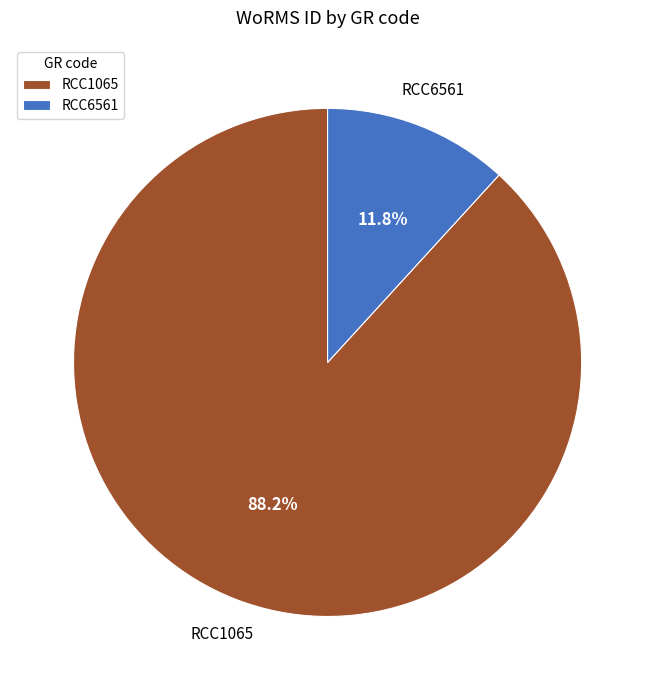

Which category has the smallest portion of the pie?

RCC6561